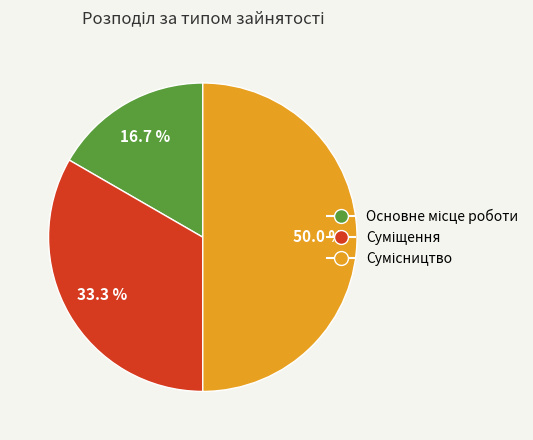

What portion of the pie excludes Сумісництво?

50.0%